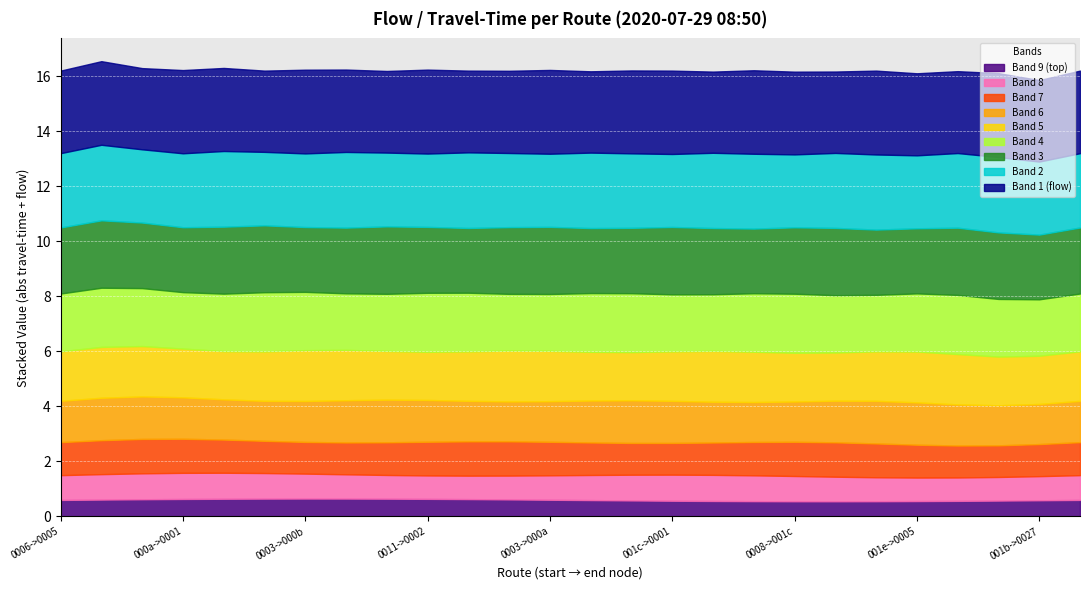

Which has a higher value, 4 or 20?

4